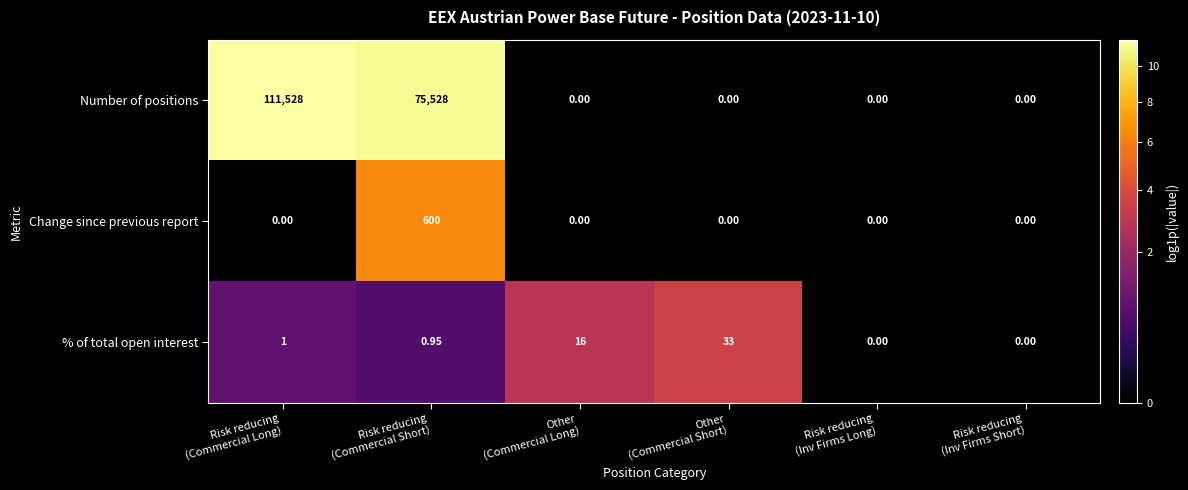

Which series has the widest spread of values?

Number of positions